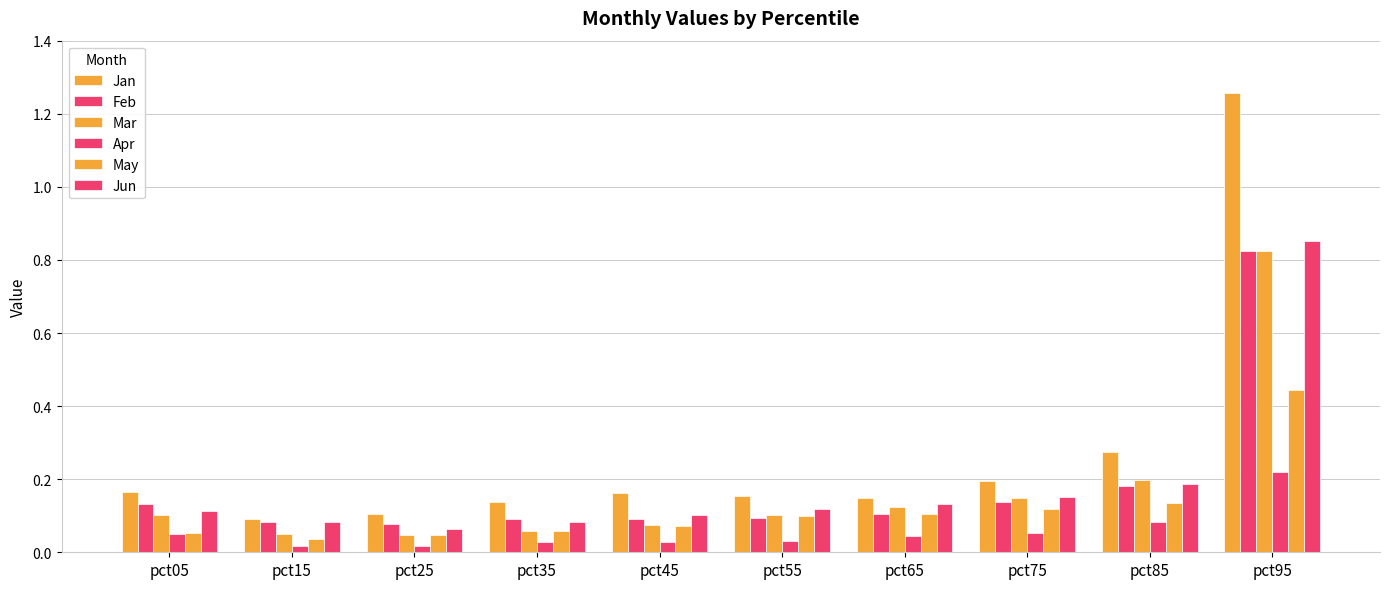

How many bars are there in each group?

6